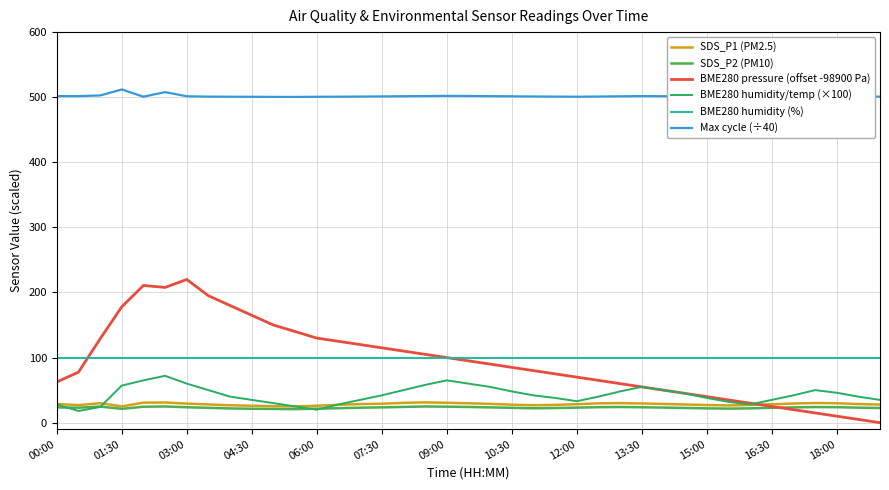

True or false: BME280 humidity (%) and Max cycle (÷40) cross at least once.

False